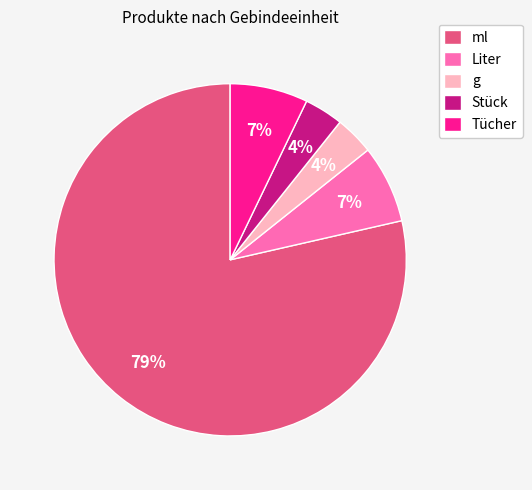

To the nearest percent, what percentage of the pie is Stück?

4%